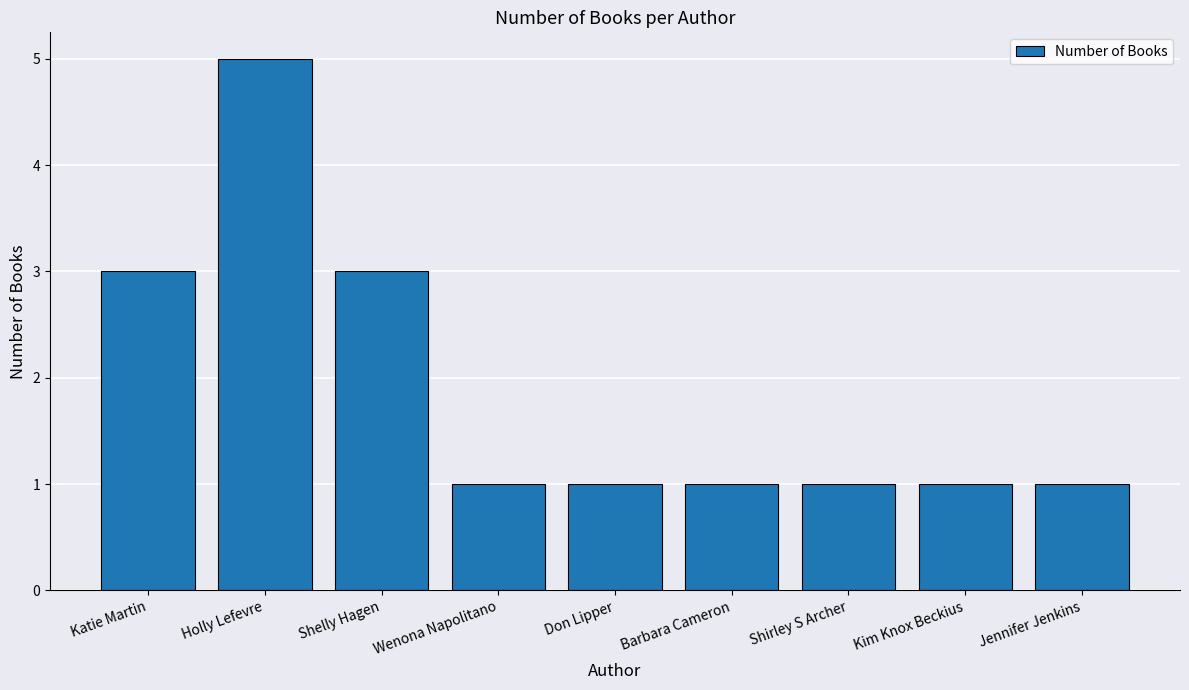

What is the sum of the values at Barbara Cameron and Shelly Hagen?

4